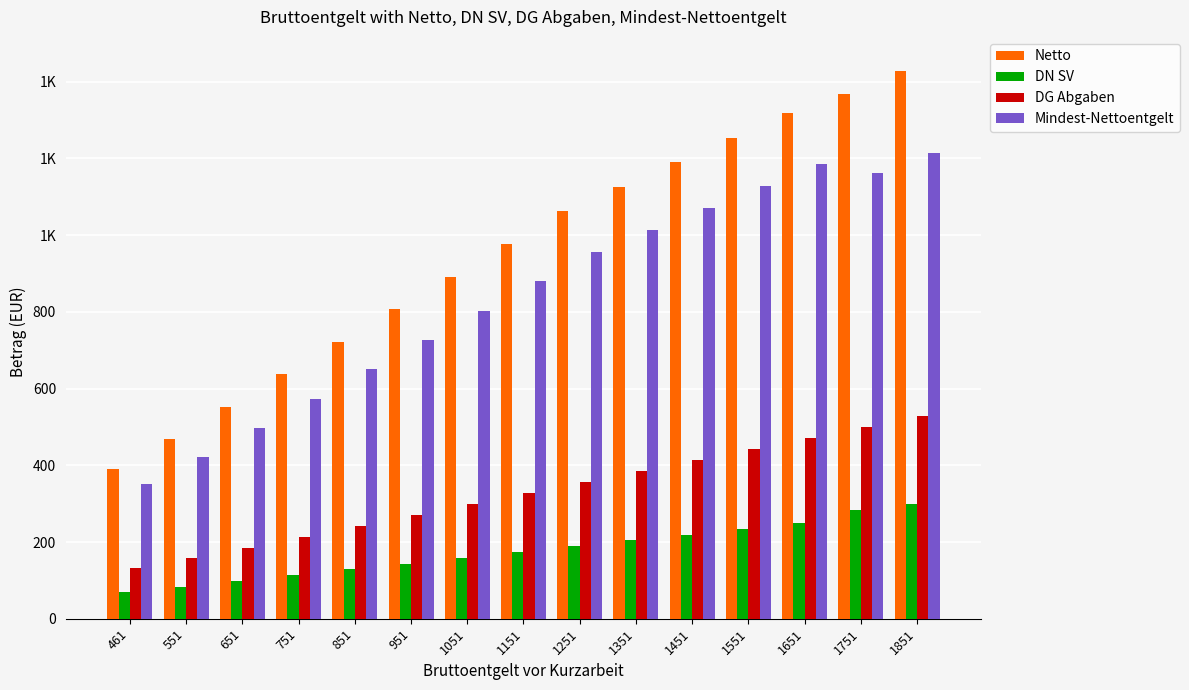

Are the bars horizontal?

No